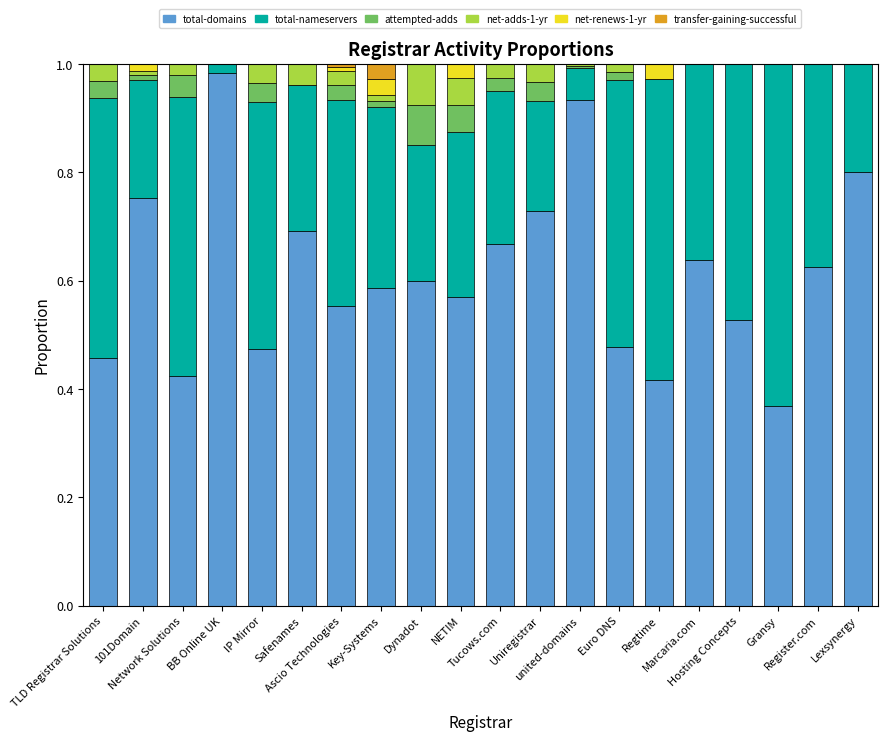

Does the chart contain stacked bars?

Yes